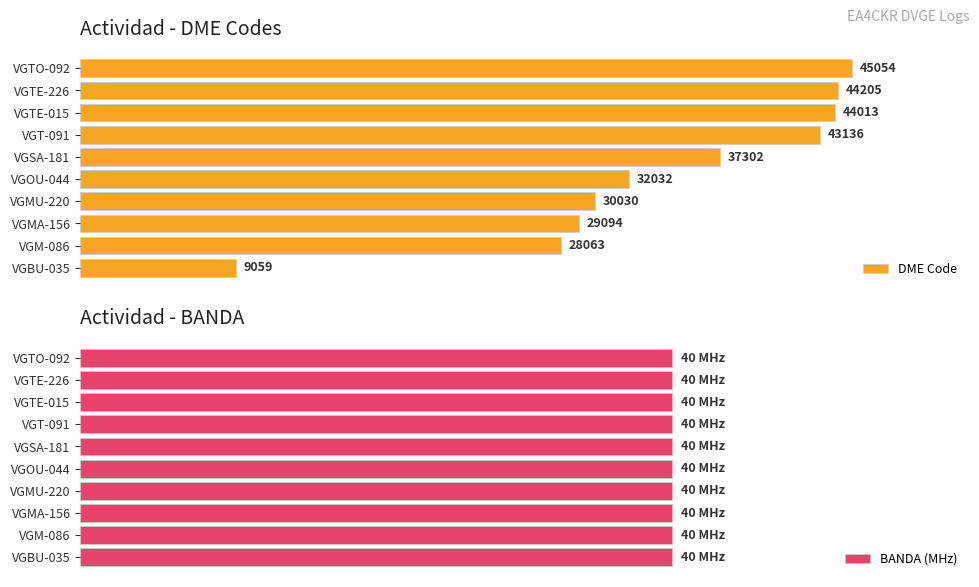

Rank the series by their average value, from lowest to highest.

BANDA (MHz), DME Code